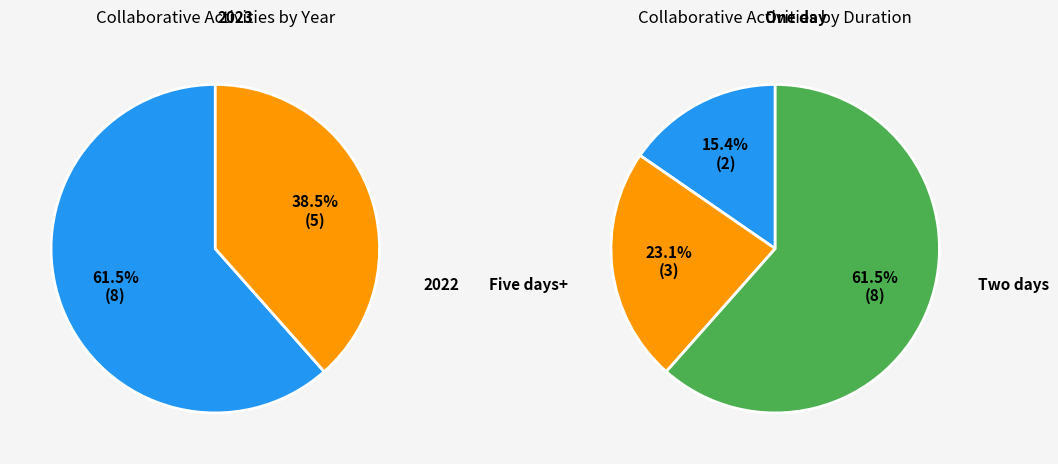

Which has a higher value, 2023 or 2022?

2023